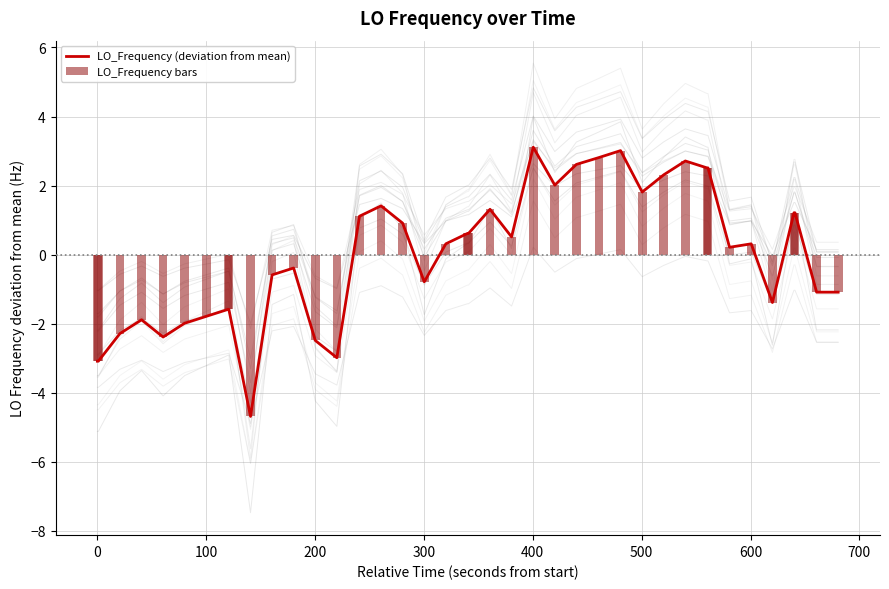

What is the minimum value for LO_Frequency bars?

-4.7